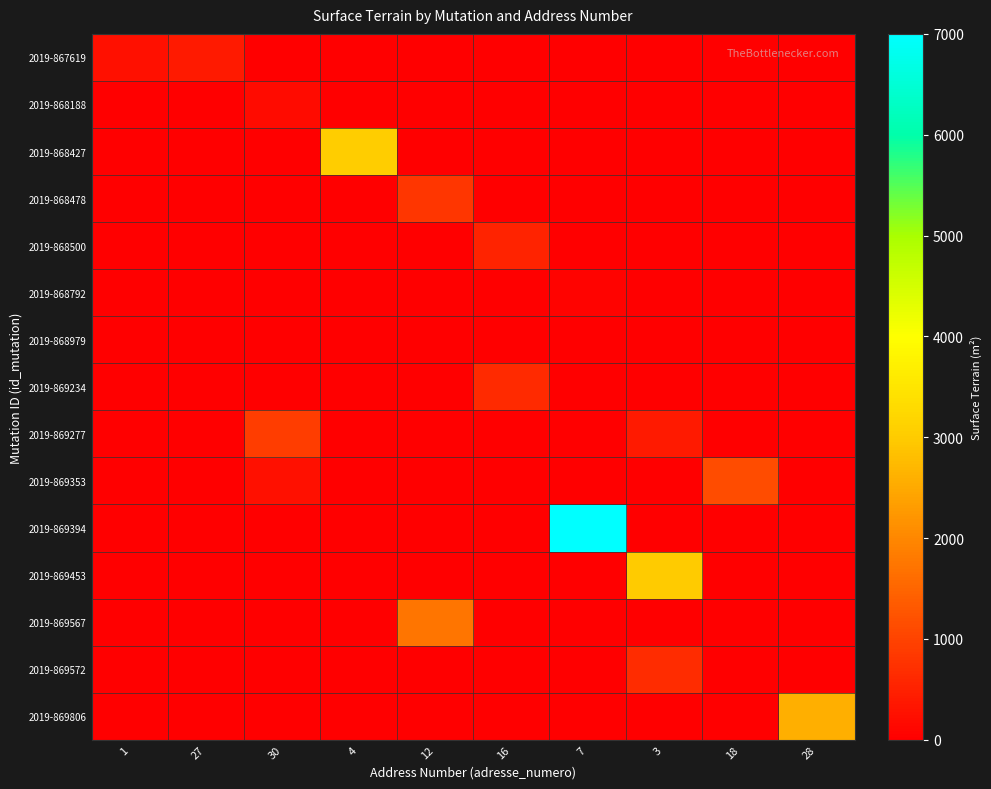

At which category does the chart reach its peak across all series?

7